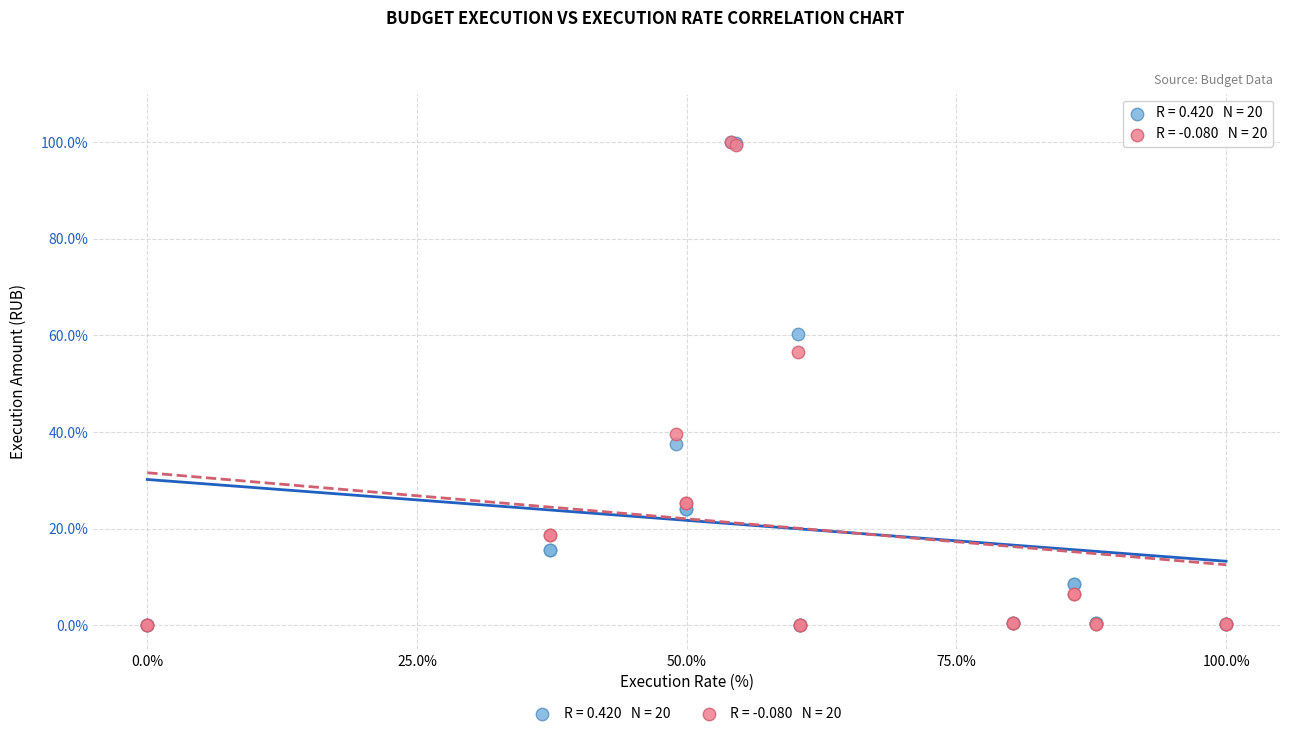

Across all series, what Y value is closest to 50?

56.6